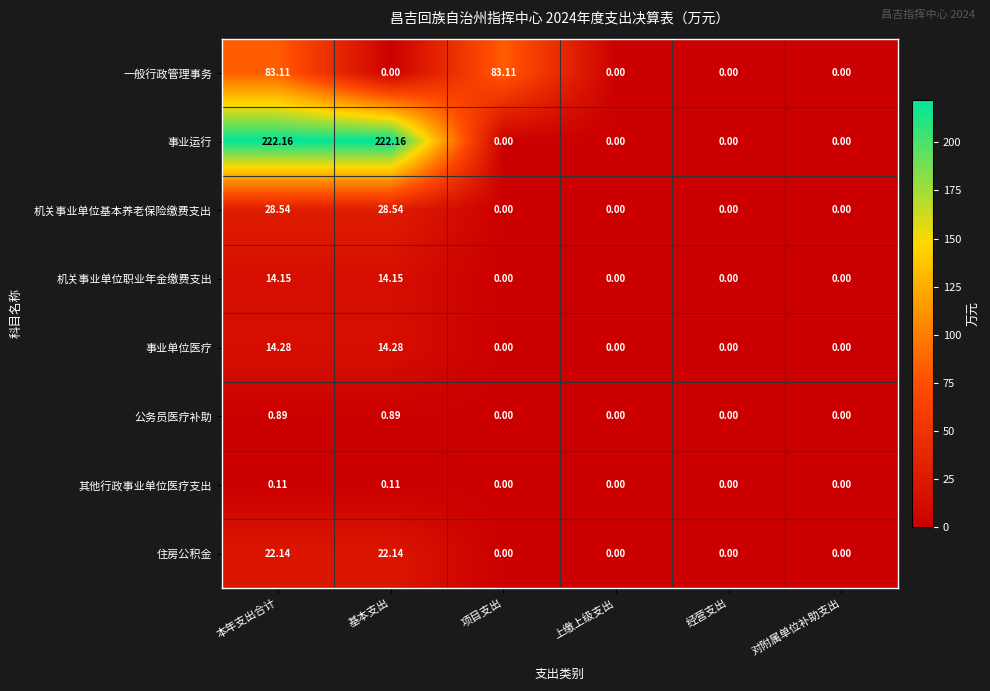

List the series in order of their peak value, highest first.

事业运行, 一般行政管理事务, 机关事业单位基本养老保险缴费支出, 住房公积金, 事业单位医疗, 机关事业单位职业年金缴费支出, 公务员医疗补助, 其他行政事业单位医疗支出